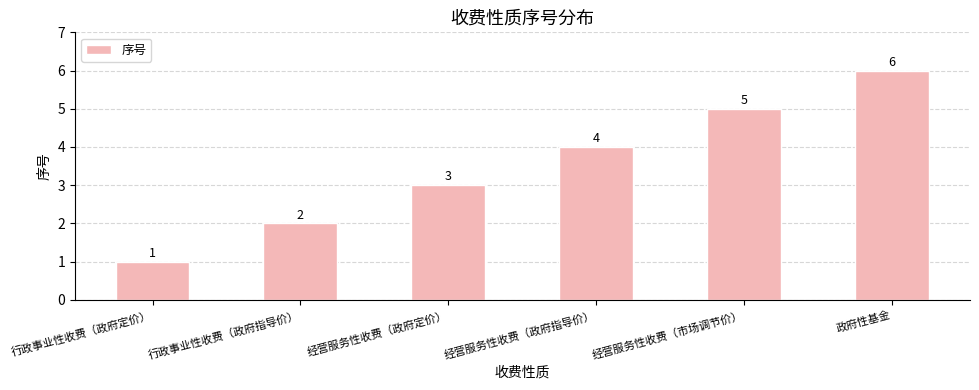

How many bars are there in total?

6